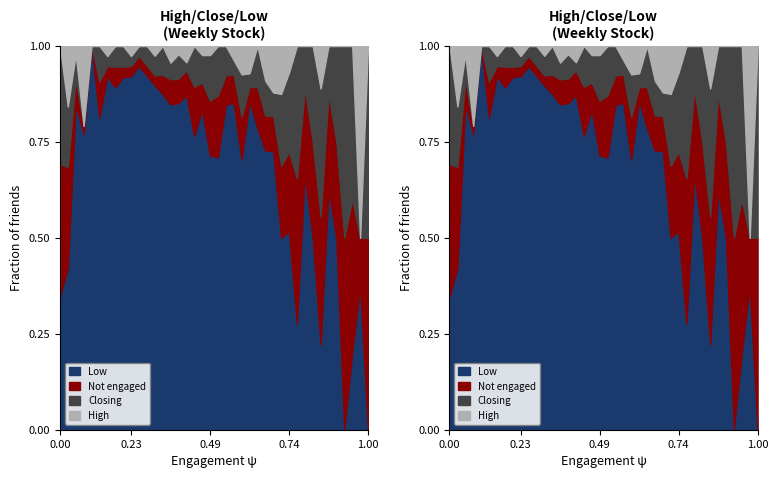

How many interior local valleys does the Not engaged series have?

6